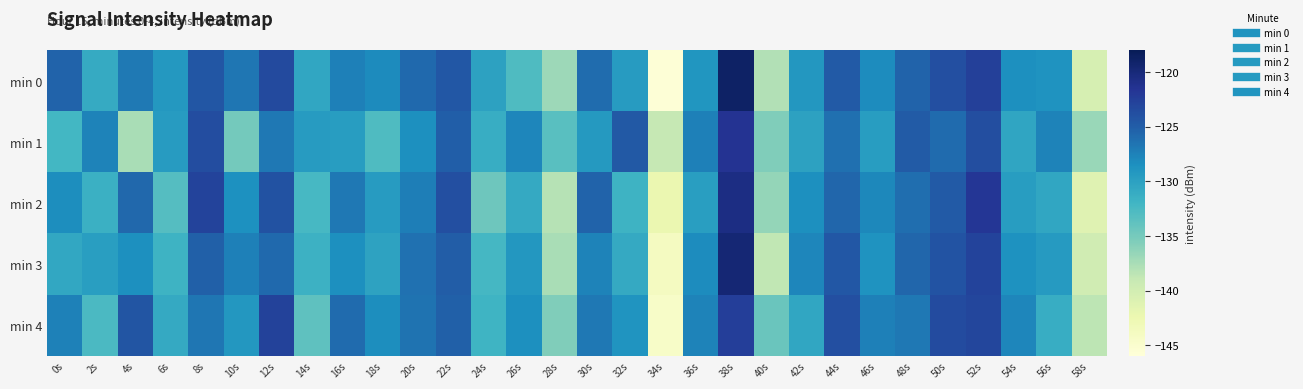

Which series has the widest spread of values?

min 0